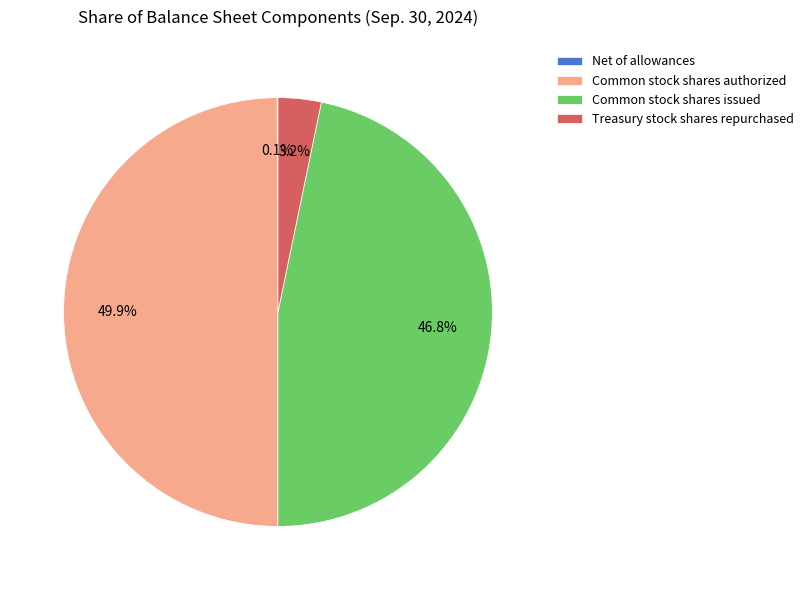

Between Common stock shares issued and Common stock shares authorized, which is larger?

Common stock shares authorized